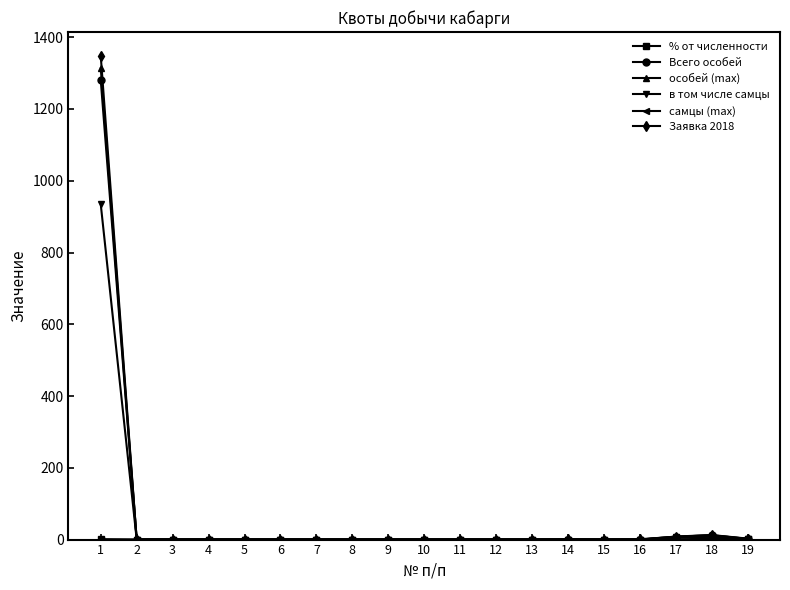

The value of Заявка 2018 at 8 is 857.2. True or false?

False